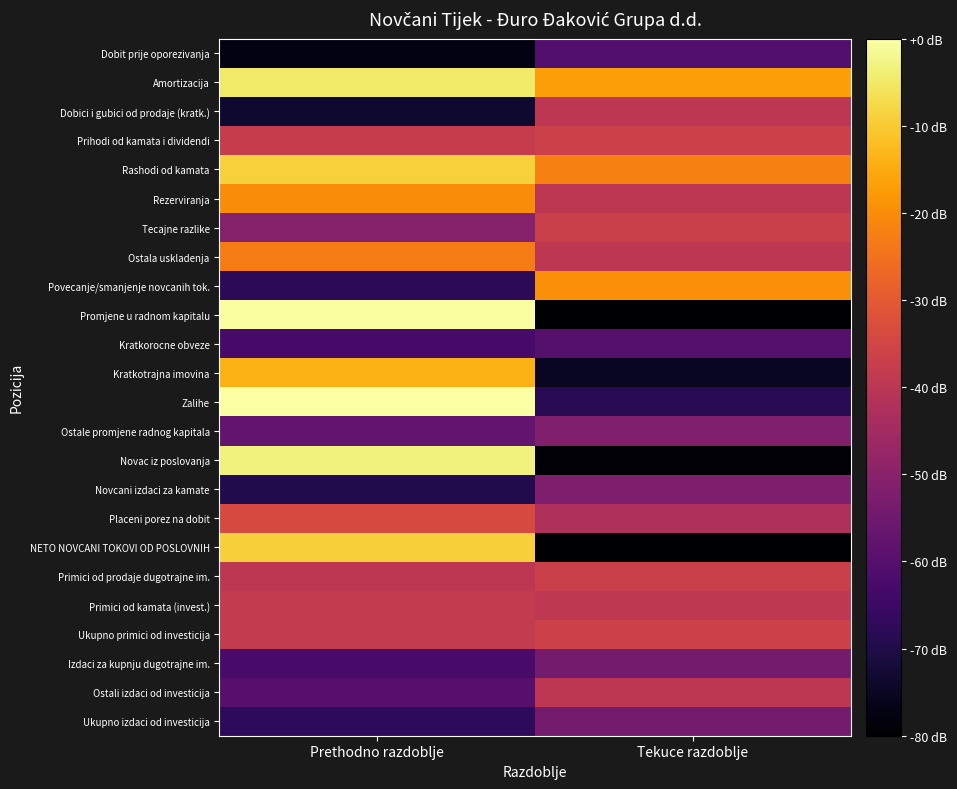

Reading right to left, what are all the values shown in this chart?

Dobit prije oporezivanja: Tekuce razdoblje=-2.3	Prethodno razdoblje=-4.1
Amortizacija: Tekuce razdoblje=2.5	Prethodno razdoblje=3.8
Dobici i gubici od prodaje (kratk.): Tekuce razdoblje=0.0	Prethodno razdoblje=-3.7
Prihodi od kamata i dividendi: Tekuce razdoblje=0.4	Prethodno razdoblje=0.2
Rashodi od kamata: Tekuce razdoblje=1.9	Prethodno razdoblje=3.3
Rezerviranja: Tekuce razdoblje=0.0	Prethodno razdoblje=2.1
Tecajne razlike: Tekuce razdoblje=0.3	Prethodno razdoblje=-1.2
Ostala uskladenja: Tekuce razdoblje=0.0	Prethodno razdoblje=1.8
Povecanje/smanjenje novcanih tok.: Tekuce razdoblje=2.2	Prethodno razdoblje=-3.1
Promjene u radnom kapitalu: Tekuce razdoblje=-4.4	Prethodno razdoblje=4.3
Kratkorocne obveze: Tekuce razdoblje=-2.2	Prethodno razdoblje=-2.5
Kratkotrajna imovina: Tekuce razdoblje=-3.9	Prethodno razdoblje=2.8
Zalihe: Tekuce razdoblje=-3.1	Prethodno razdoblje=4.3
Ostale promjene radnog kapitala: Tekuce razdoblje=-1.3	Prethodno razdoblje=-1.9
Novac iz poslovanja: Tekuce razdoblje=-4.3	Prethodno razdoblje=3.9
Novcani izdaci za kamate: Tekuce razdoblje=-1.4	Prethodno razdoblje=-3.2
Placeni porez na dobit: Tekuce razdoblje=-0.3	Prethodno razdoblje=0.6
NETO NOVCANI TOKOVI OD POSLOVNIH: Tekuce razdoblje=-4.3	Prethodno razdoblje=3.3
Primici od prodaje dugotrajne im.: Tekuce razdoblje=0.3	Prethodno razdoblje=0.0
Primici od kamata (invest.): Tekuce razdoblje=0.0	Prethodno razdoblje=0.2
Ukupno primici od investicija: Tekuce razdoblje=0.3	Prethodno razdoblje=0.2
Izdaci za kupnju dugotrajne im.: Tekuce razdoblje=-1.5	Prethodno razdoblje=-2.5
Ostali izdaci od investicija: Tekuce razdoblje=0.0	Prethodno razdoblje=-2.2
Ukupno izdaci od investicija: Tekuce razdoblje=-1.5	Prethodno razdoblje=-3.0